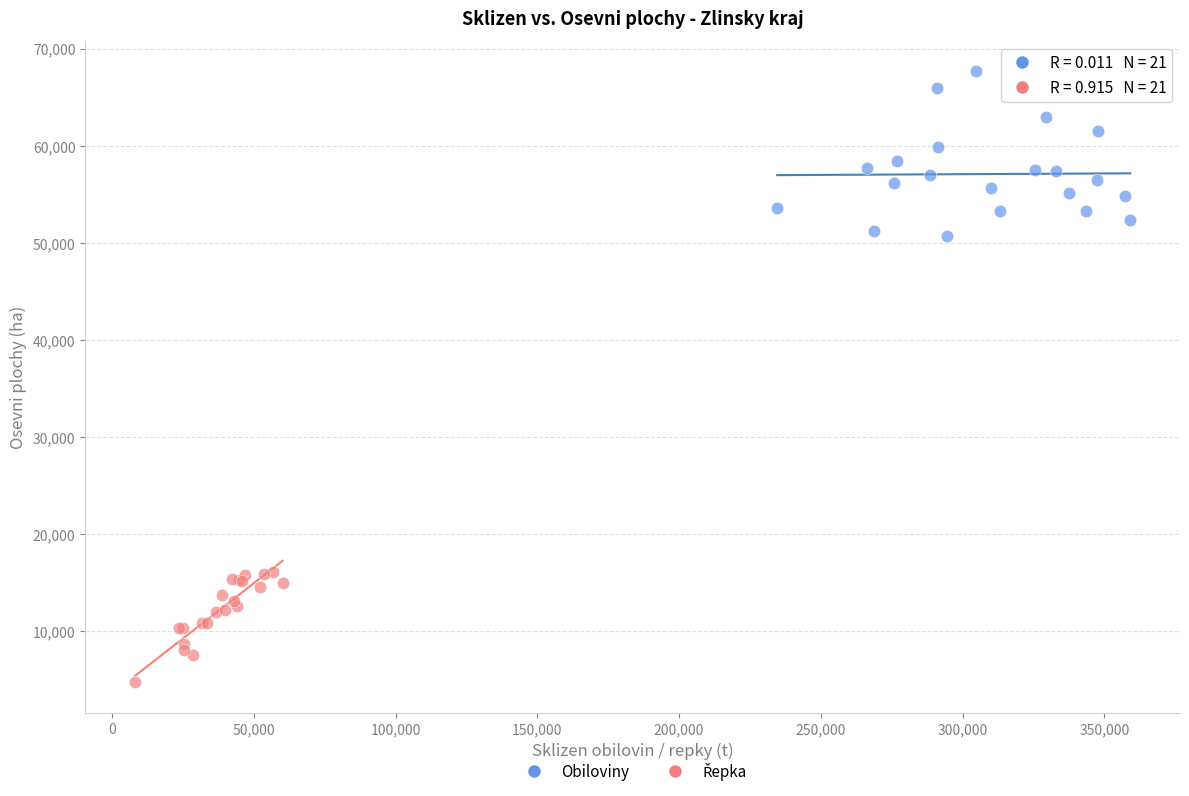

Which series reaches the maximum Y coordinate?

Obiloviny